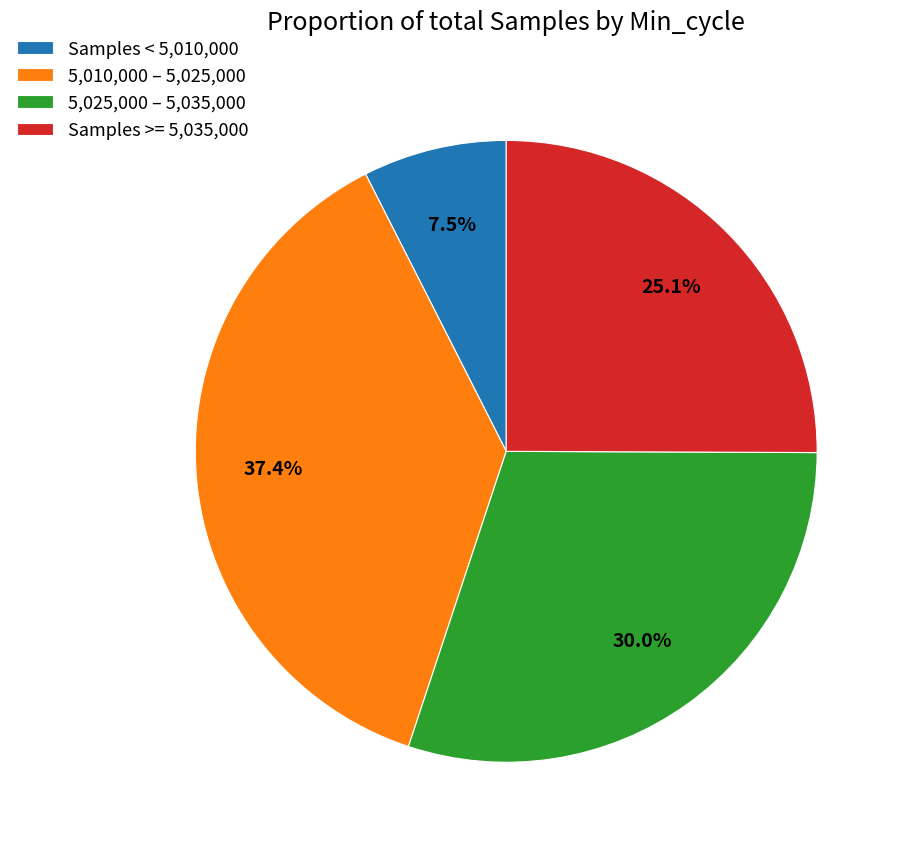

Does any single category account for the majority?

No